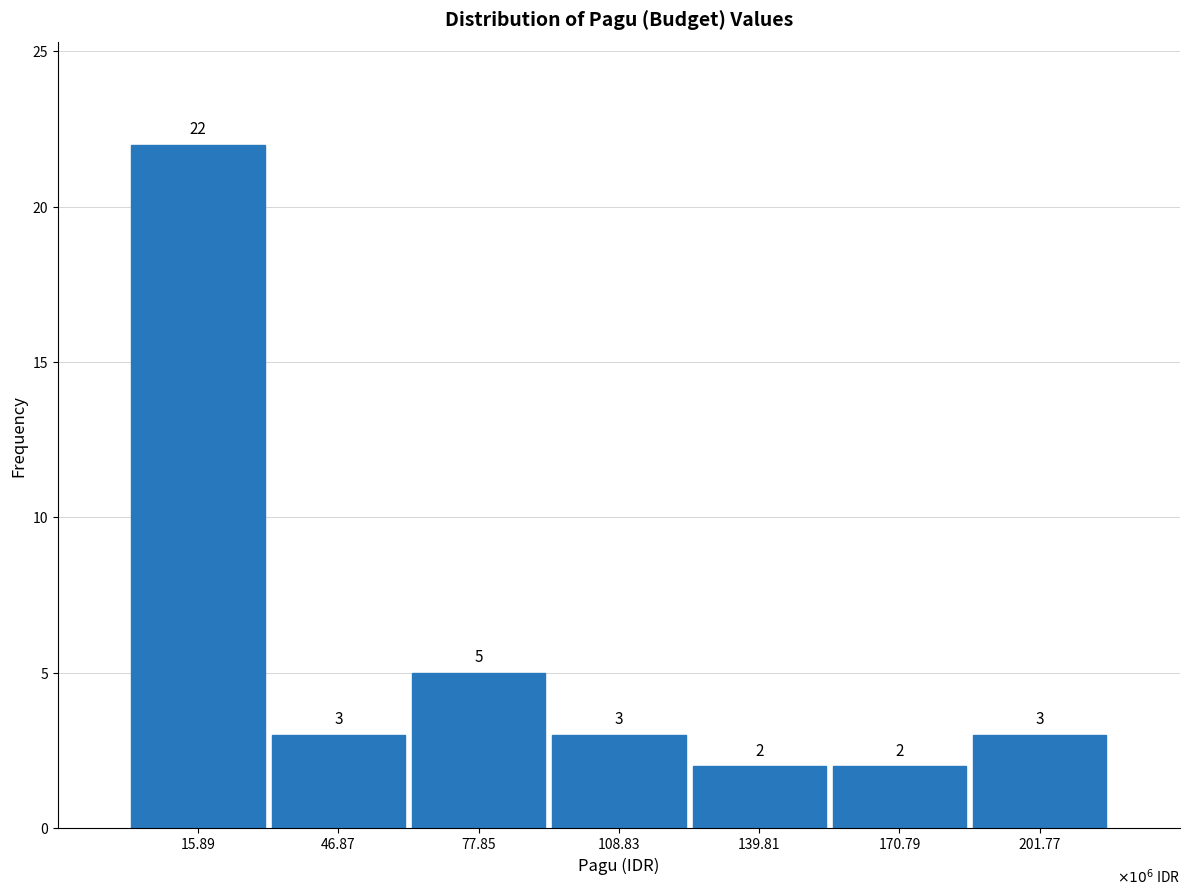

Reading left to right, what are all the values shown in this chart?

15.89=22	46.87=3	77.85=5	108.83=3	139.81=2	170.79=2	201.77=3